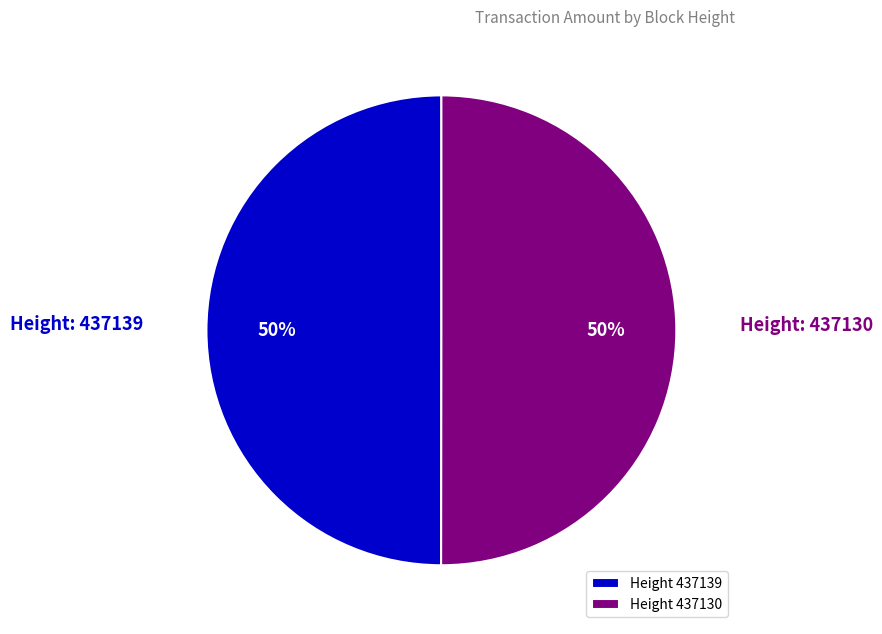

To the nearest percent, what percentage of the pie is Height 437139?

50%